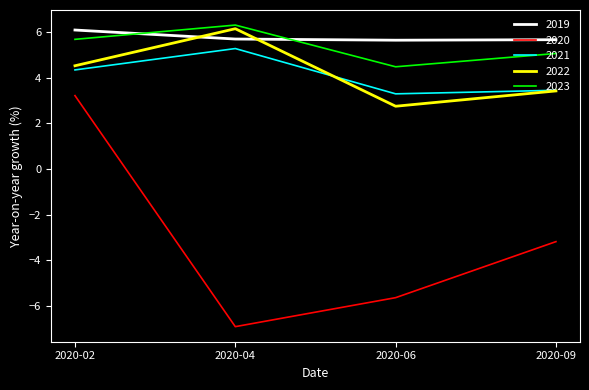

True or false: 2023 has a value of 6.5 at 2020-06.

False